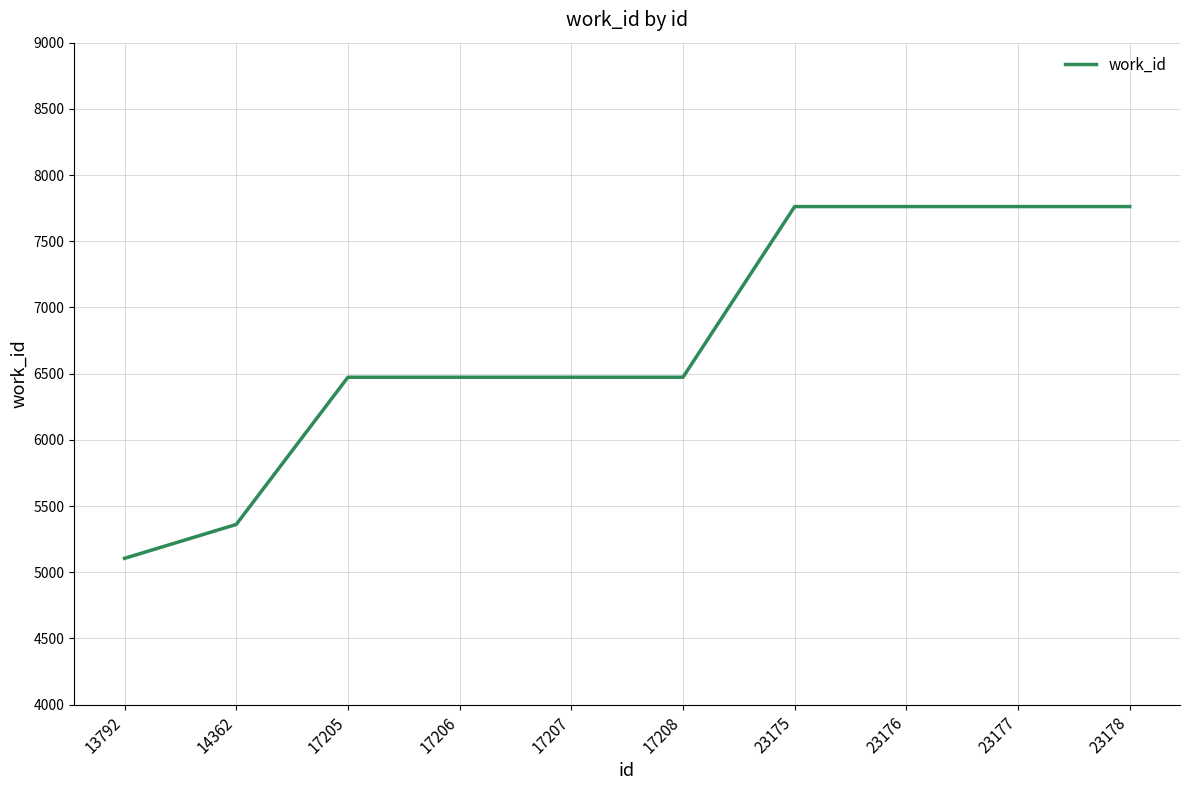

What is the minimum value shown in the chart?

5105